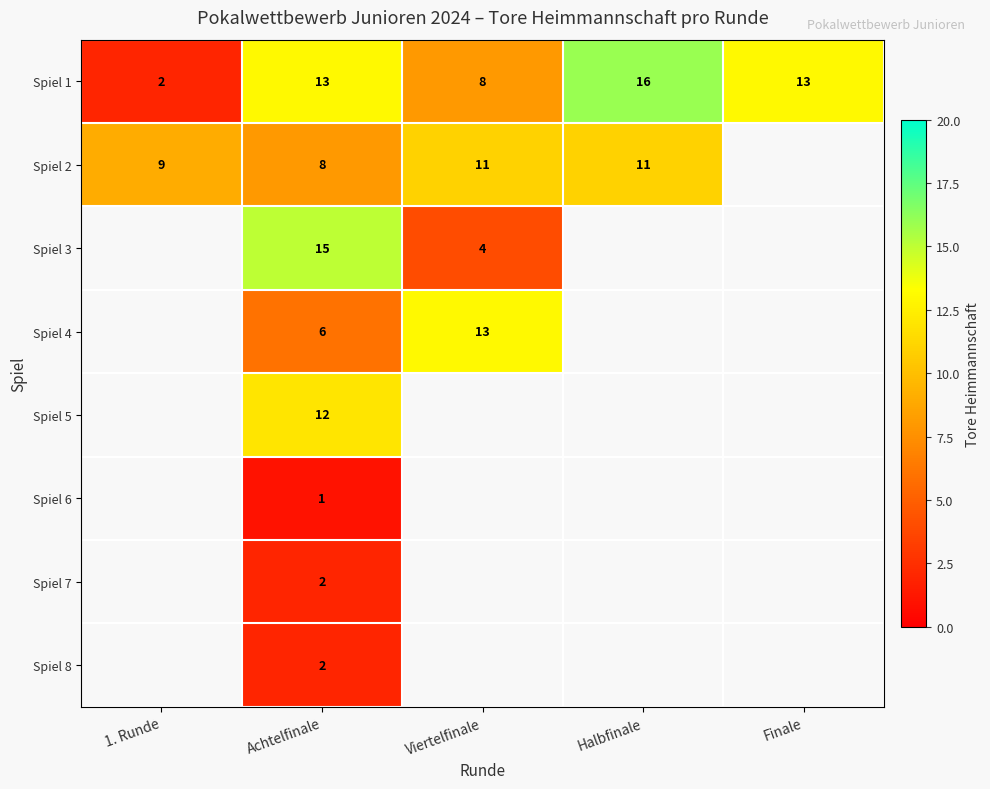

The value of Spiel 2 at Achtelfinale is 8. True or false?

True